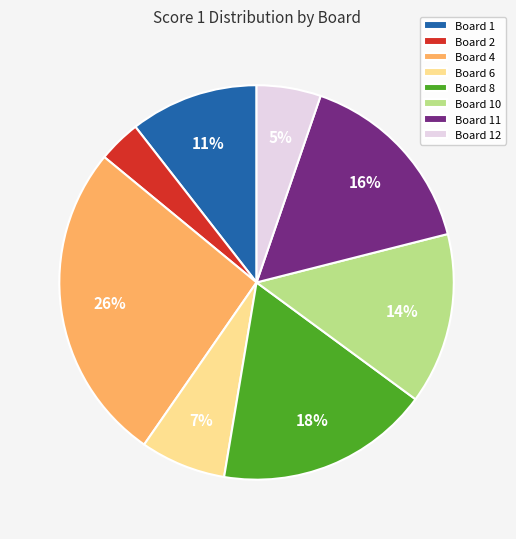

How many segments does this pie chart have?

8